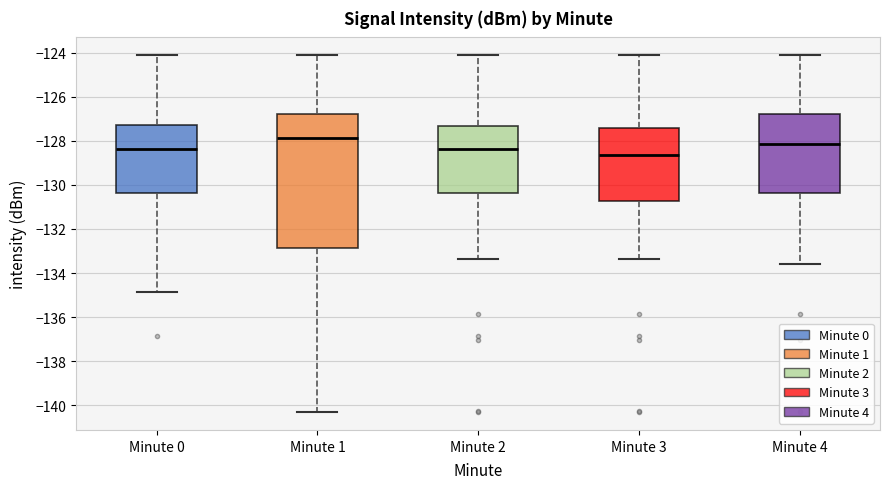

Which box has the highest median line?

Minute 1